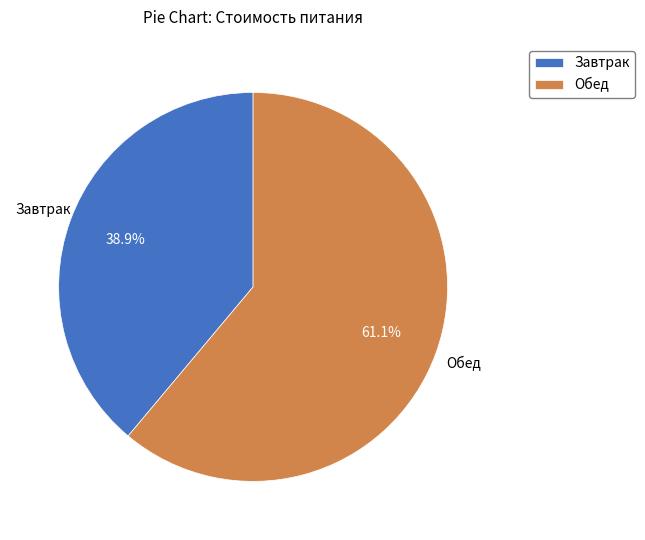

Count the number of slices in the pie.

2